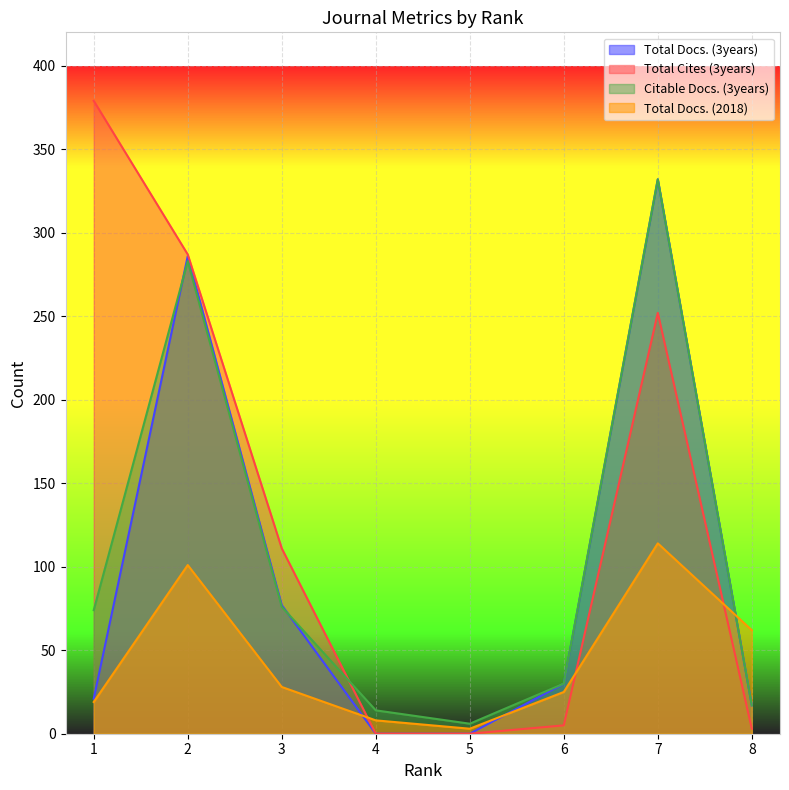

The Total Docs. (2018) series shows 11 at 4. True or false?

False